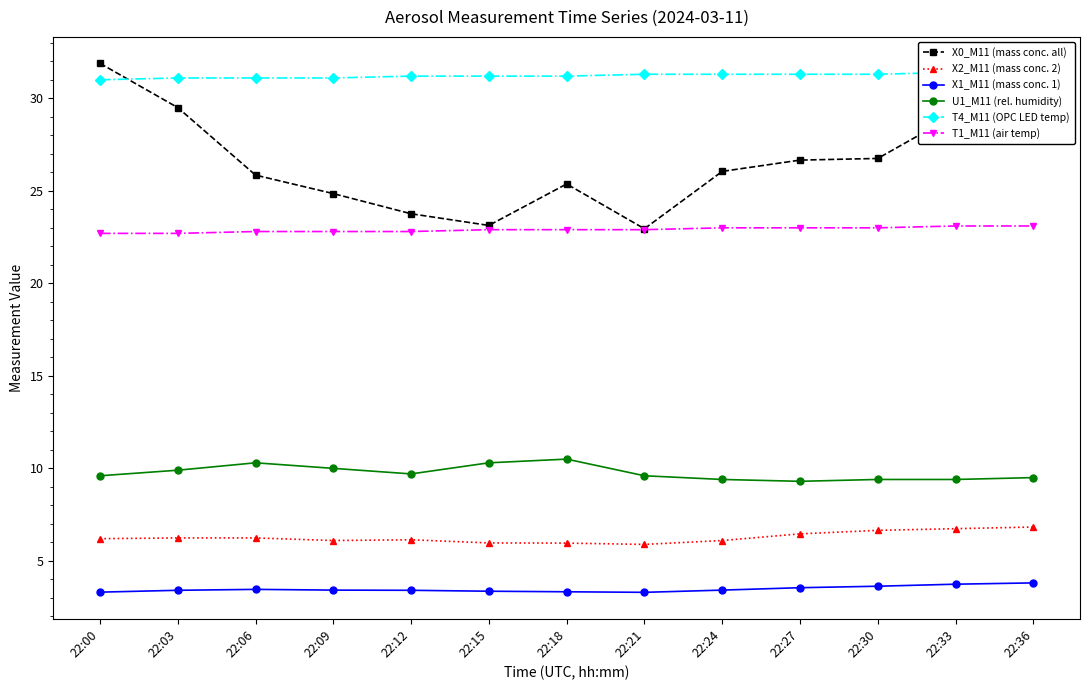

True or false: X2_M11 (mass conc. 2) and T1_M11 (air temp) intersect in this chart.

False